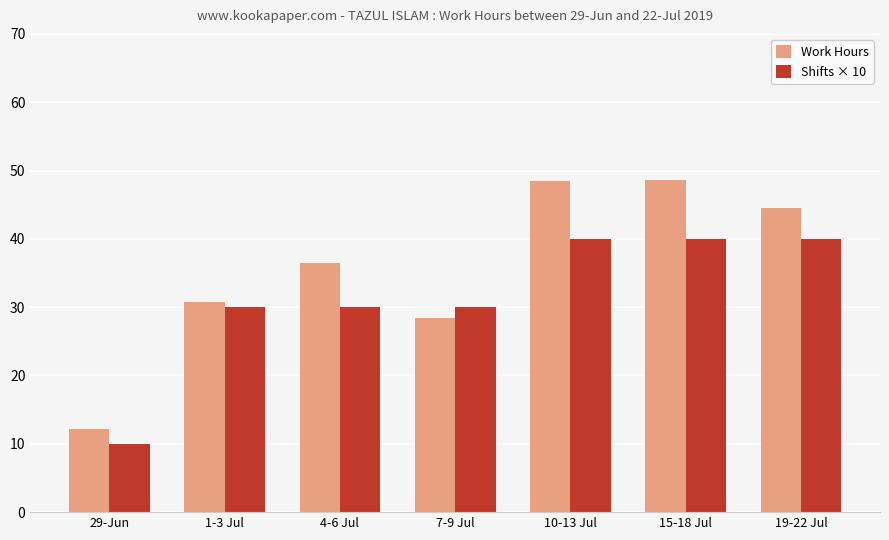

Is the value of Shifts × 10 at 19-22 Jul greater than the value of Work Hours at 19-22 Jul?

No